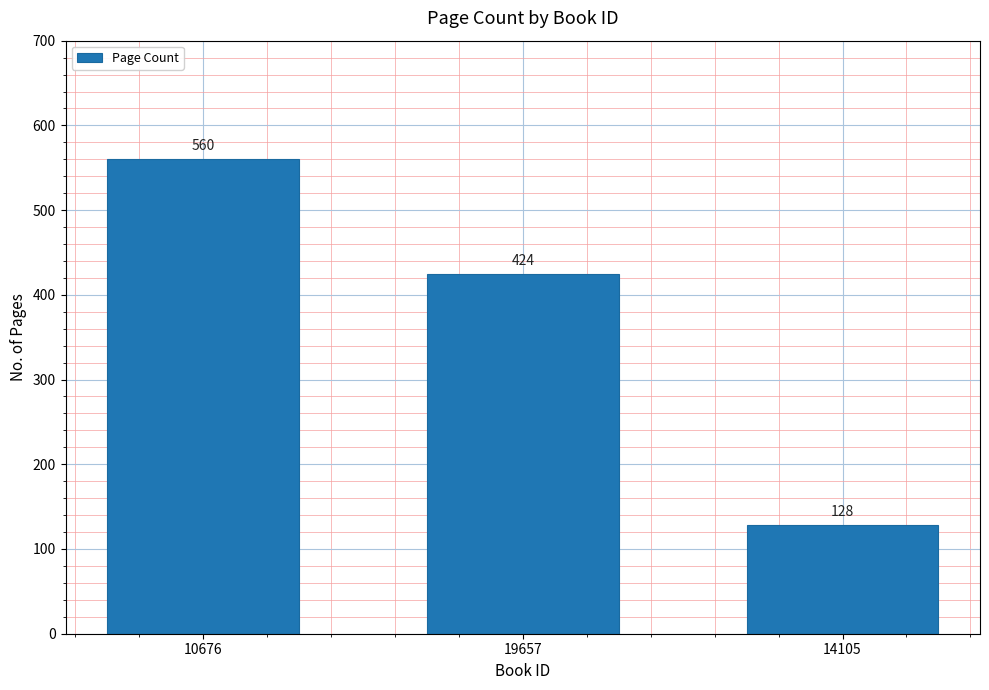

At which category does the chart reach its peak across all series?

10676